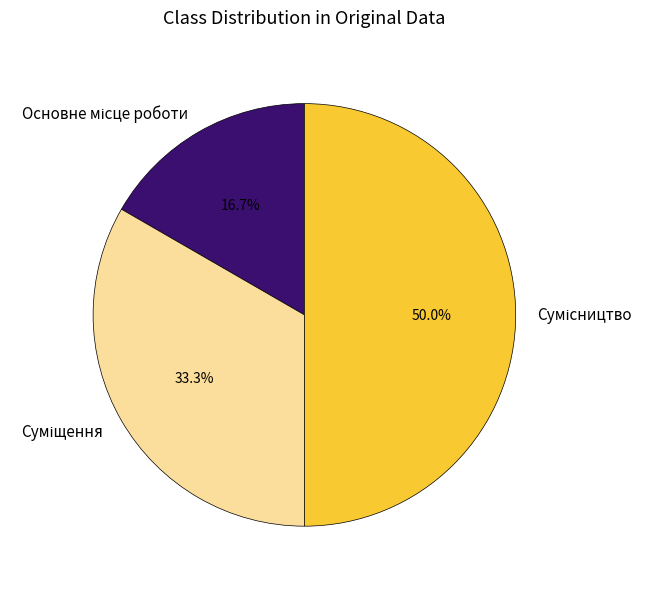

Which slice is the smallest?

Основне місце роботи